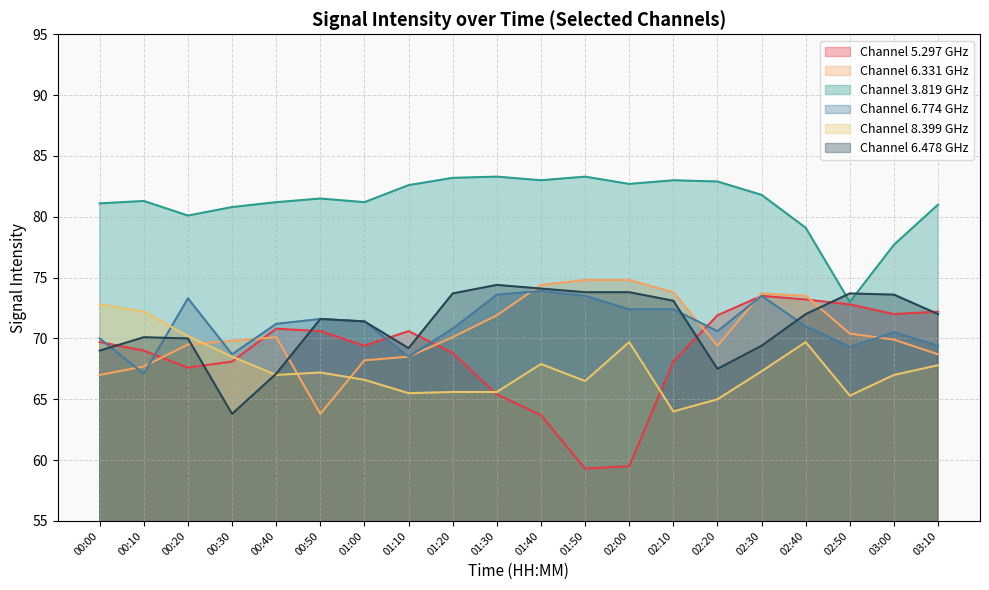

Is it true that 6.331 equals 68.5 at 01:10?

True